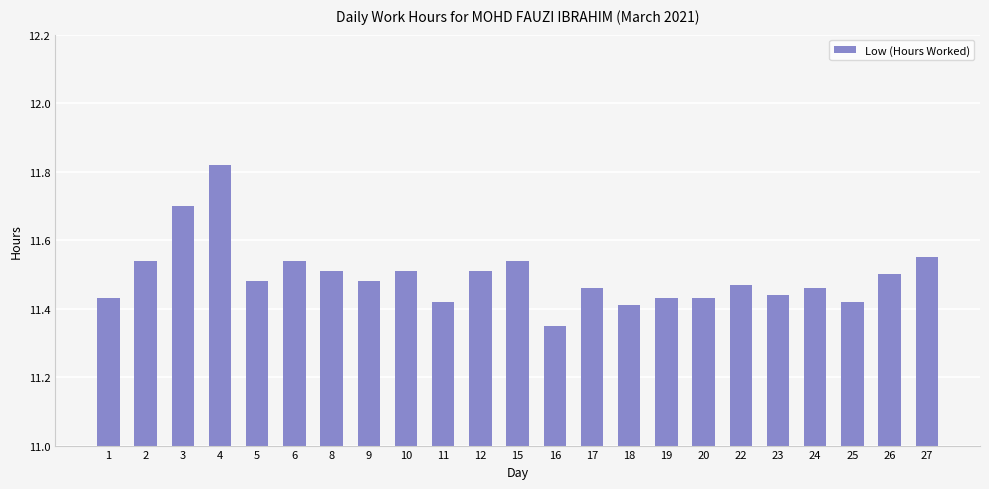

What is the difference between the maximum and minimum values?

0.5